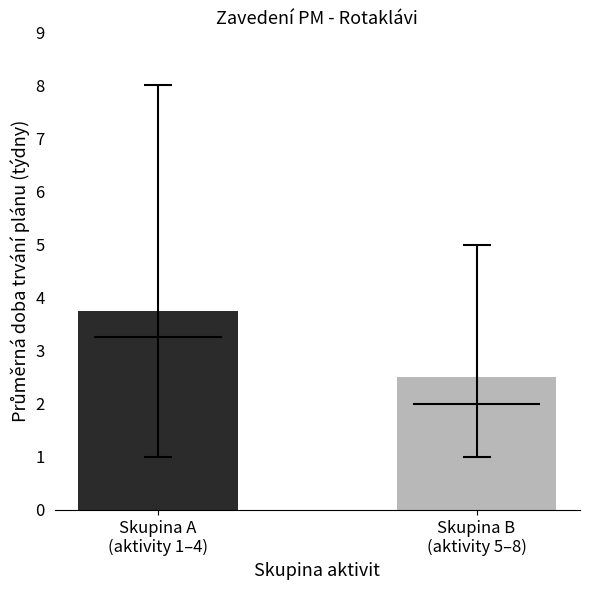

What is the ratio of the value at Skupina A
(aktivity 1–4) to the value at Skupina B
(aktivity 5–8)?

1.5